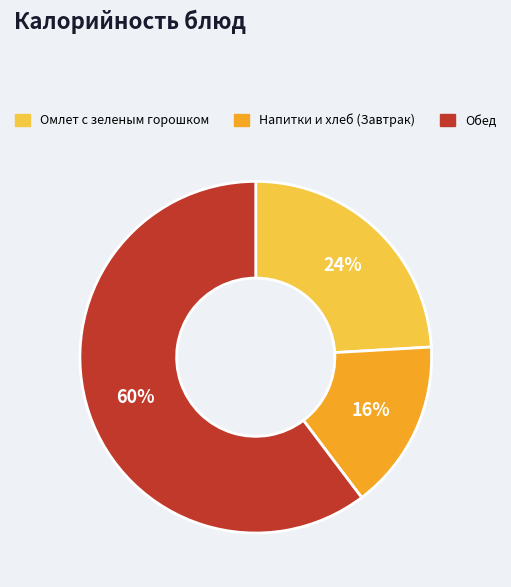

Rank the categories by value from highest to lowest.

Обед, Омлет с зеленым горошком, Напитки и хлеб (Завтрак)